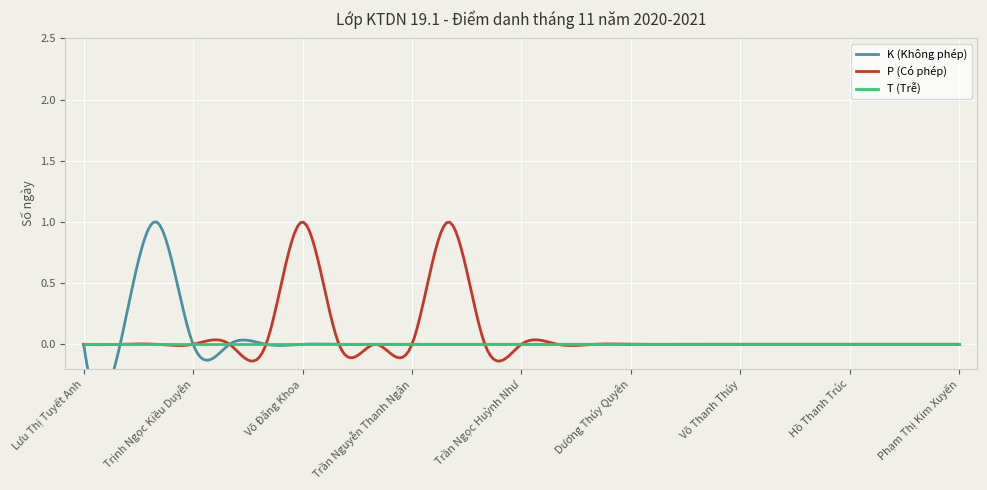

At which label does T (Trễ) reach its minimum?

Lưu Thị Tuyết Anh